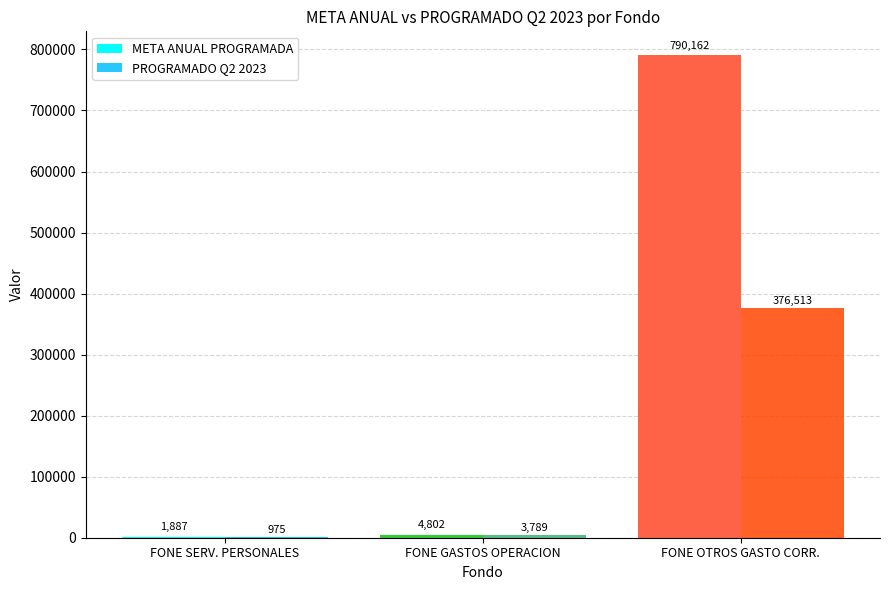

Which series changed the most between FONE GASTOS OPERACION and FONE OTROS GASTO CORR.?

META ANUAL PROGRAMADA